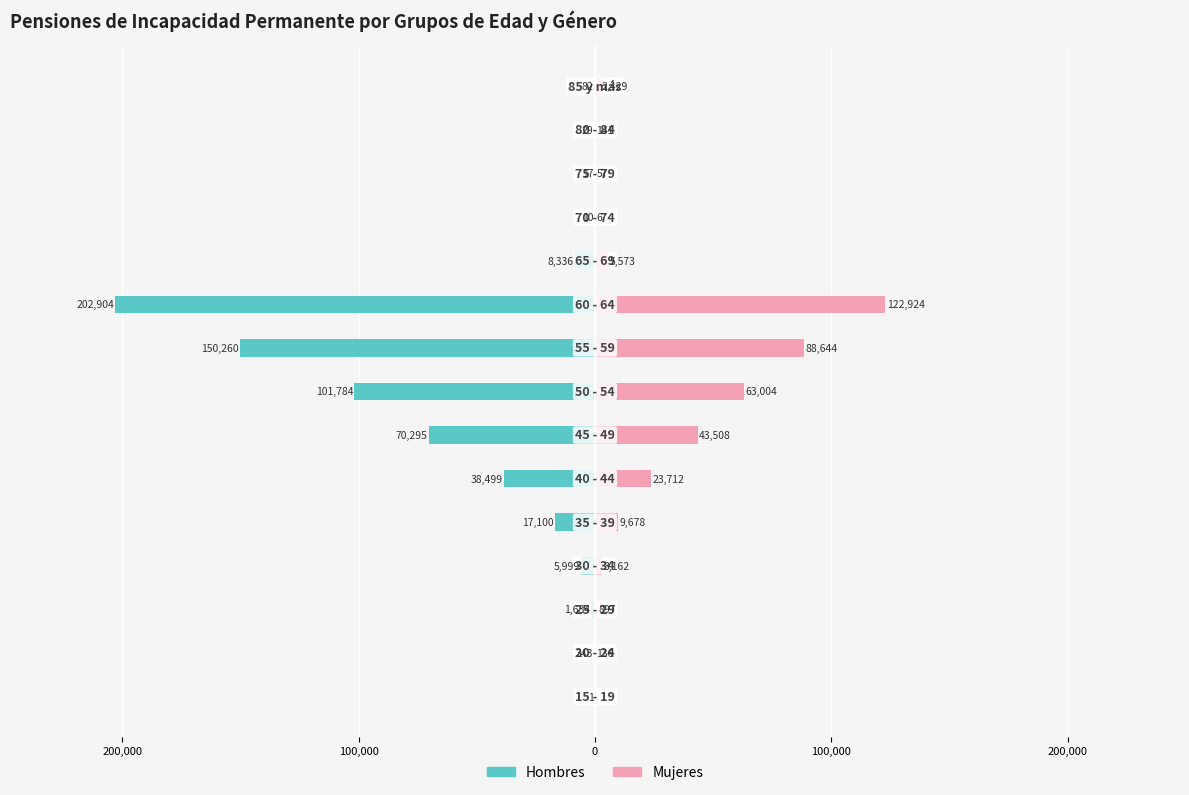

What is the difference between the maximum and minimum values in the Mujeres series?

122924